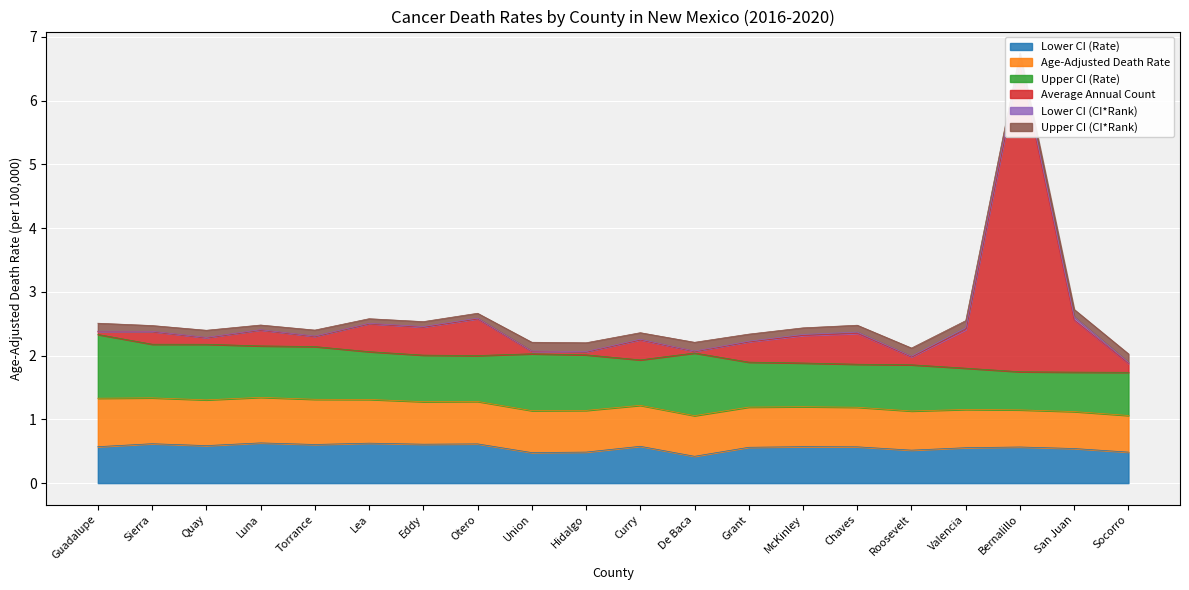

True or false: Average Annual Count has more than 2 points higher than both neighbors.

True